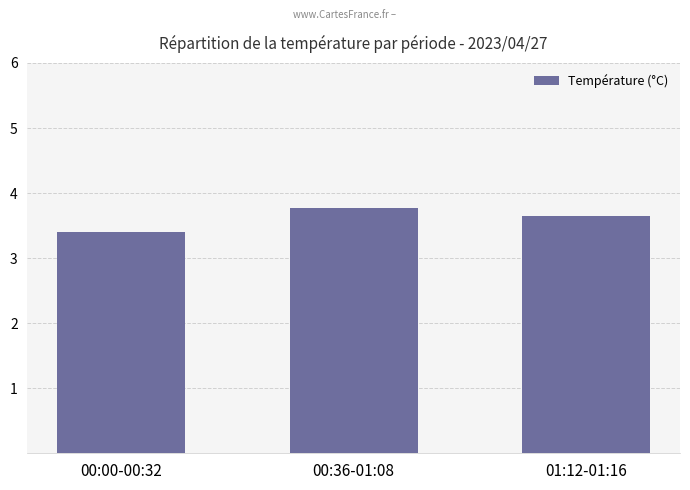

What is the sum of all values?

10.8